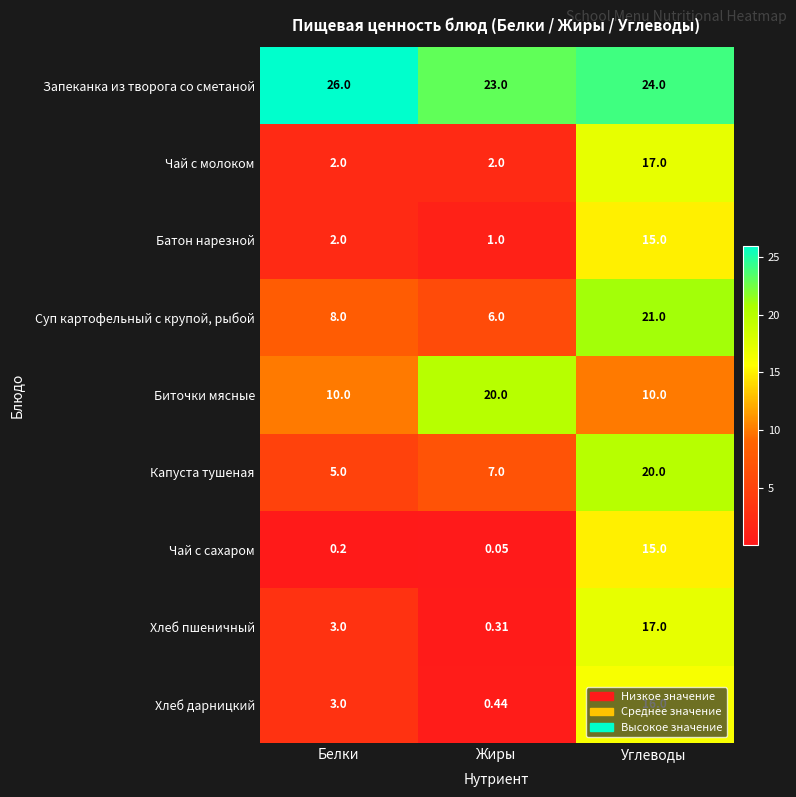

At which label does Чай с молоком reach its peak?

Углеводы